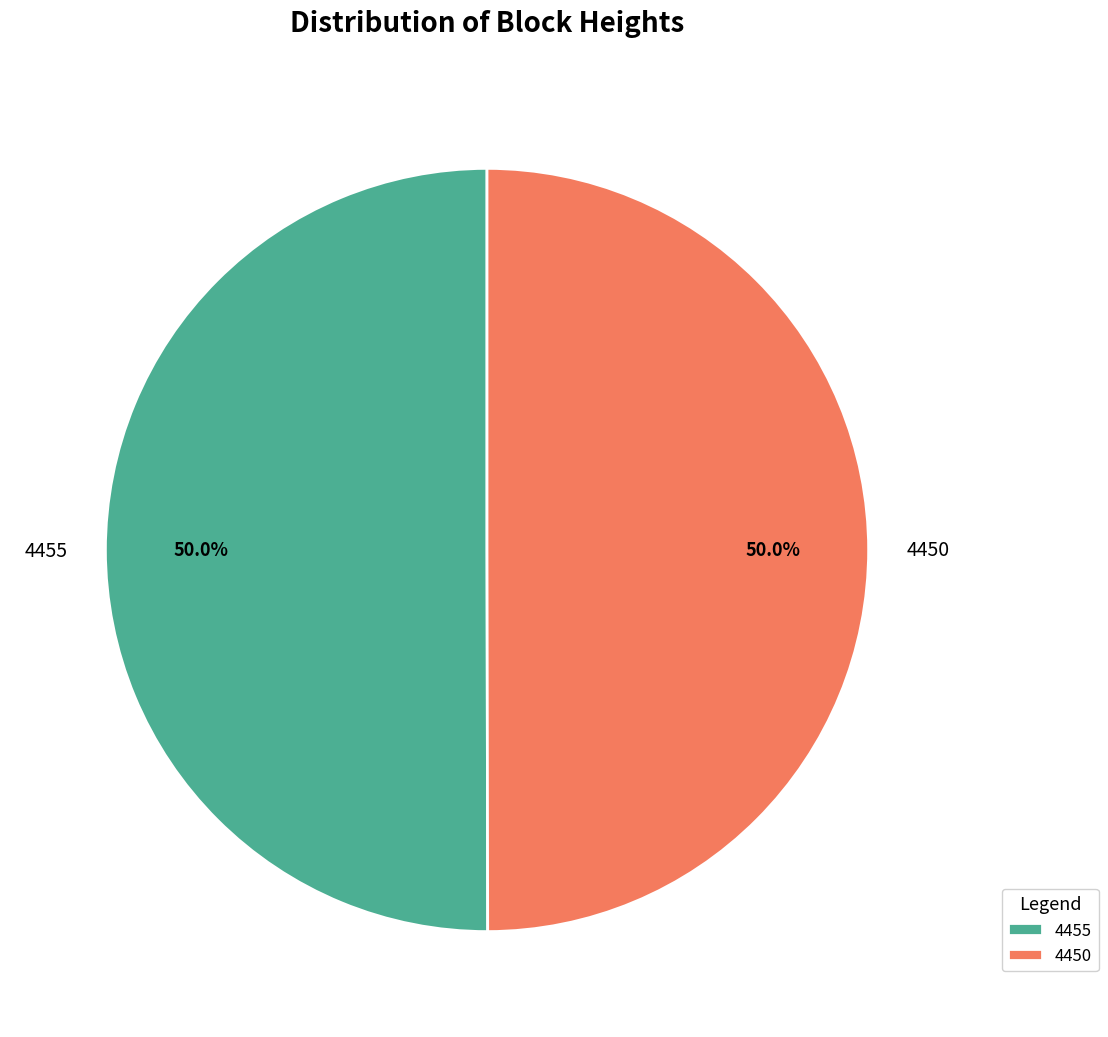

Approximately how many times larger is the value at 4455 compared to 4450?

1.0